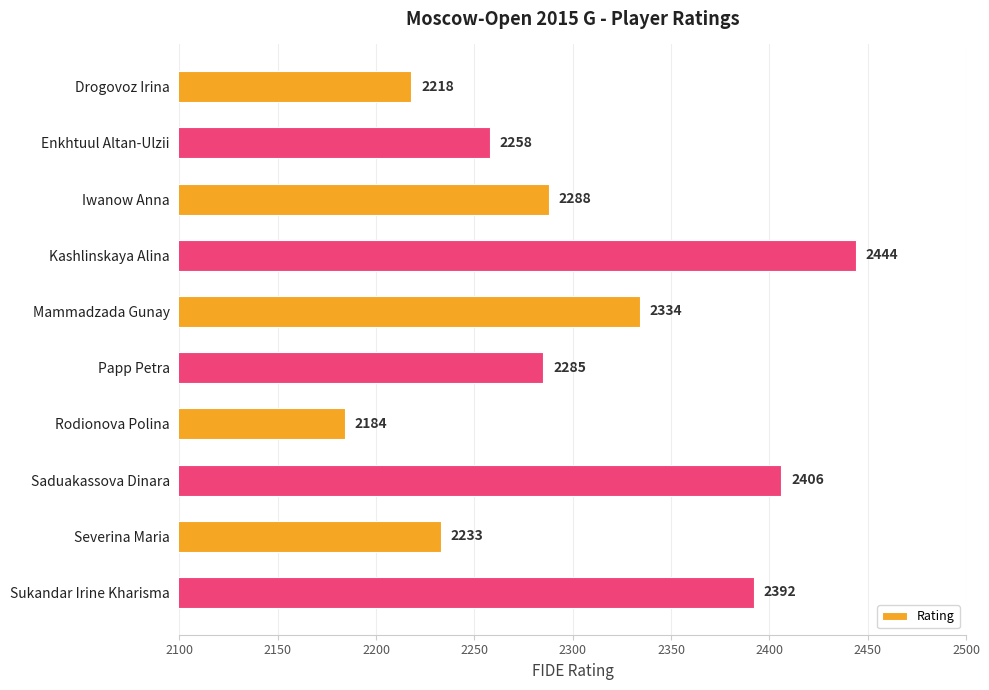

What is the average value?

2304